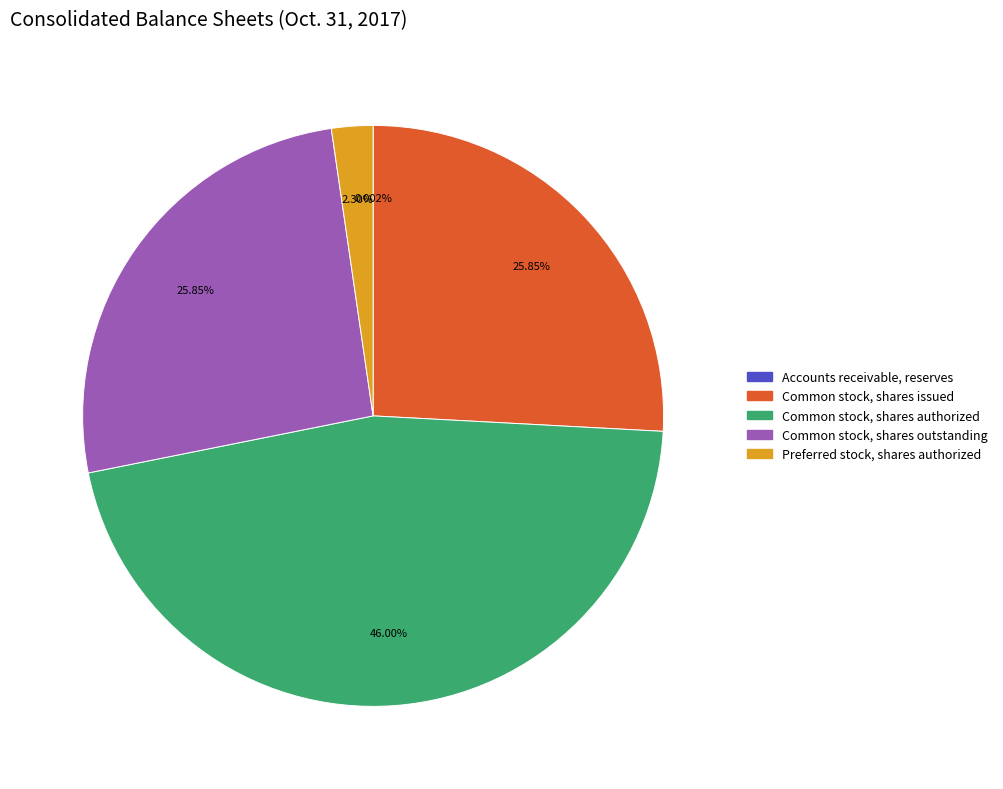

What is the ratio of the value at Common stock, shares outstanding to the value at Common stock, shares authorized?

0.6